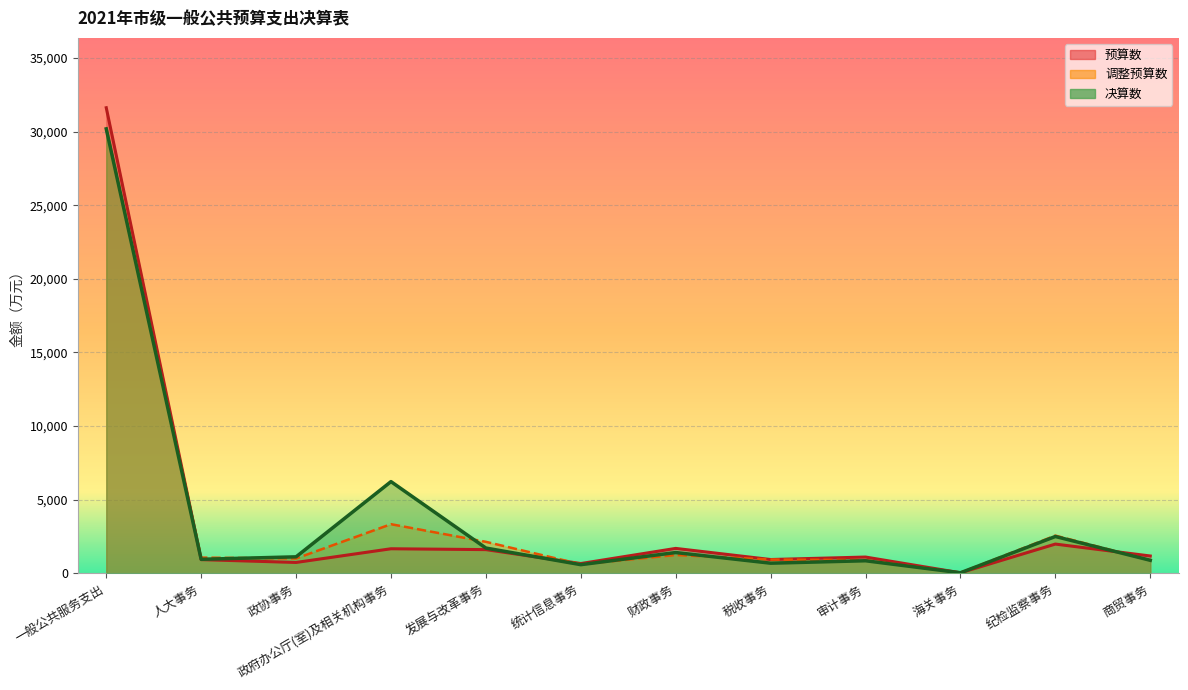

Which series has the largest total across all categories?

决算数